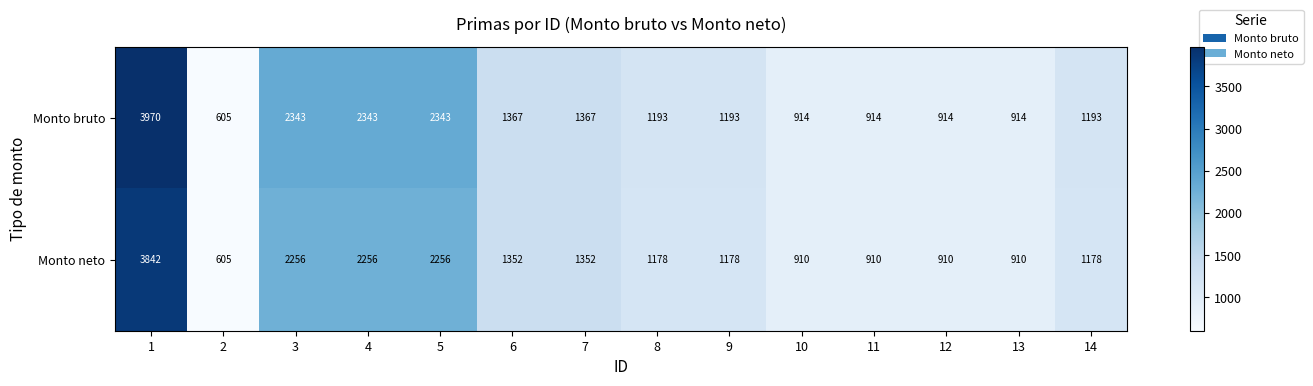

Which series has the largest range (max minus min)?

Monto bruto